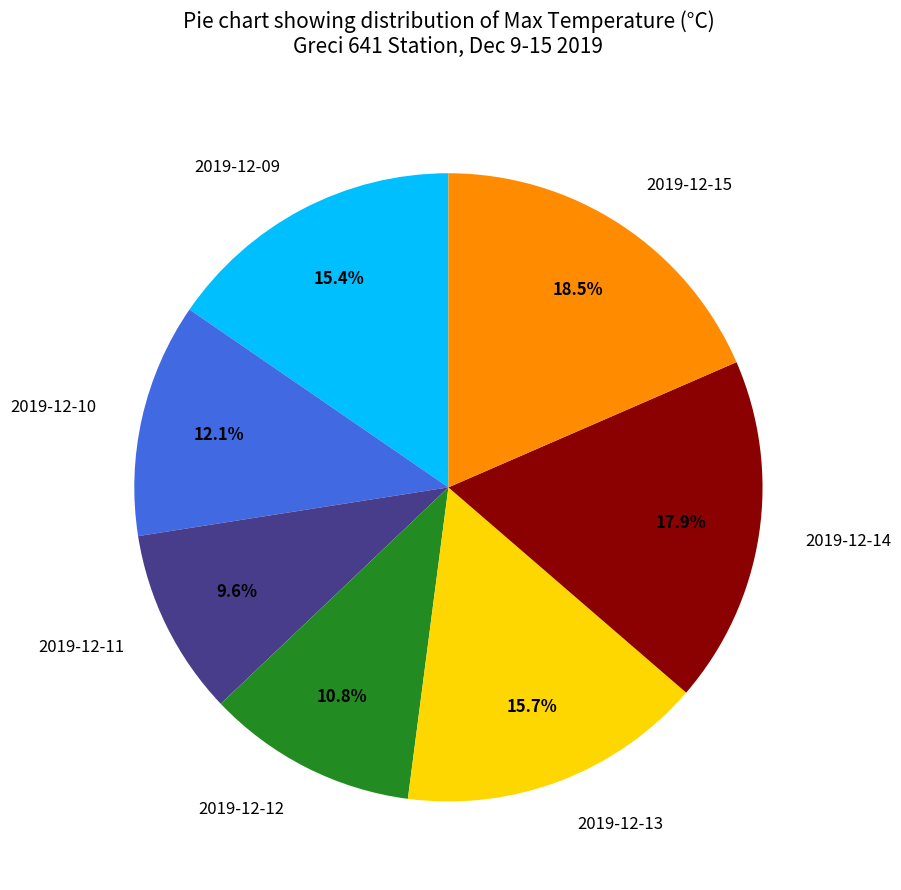

What is the smallest slice in the pie chart?

2019-12-11